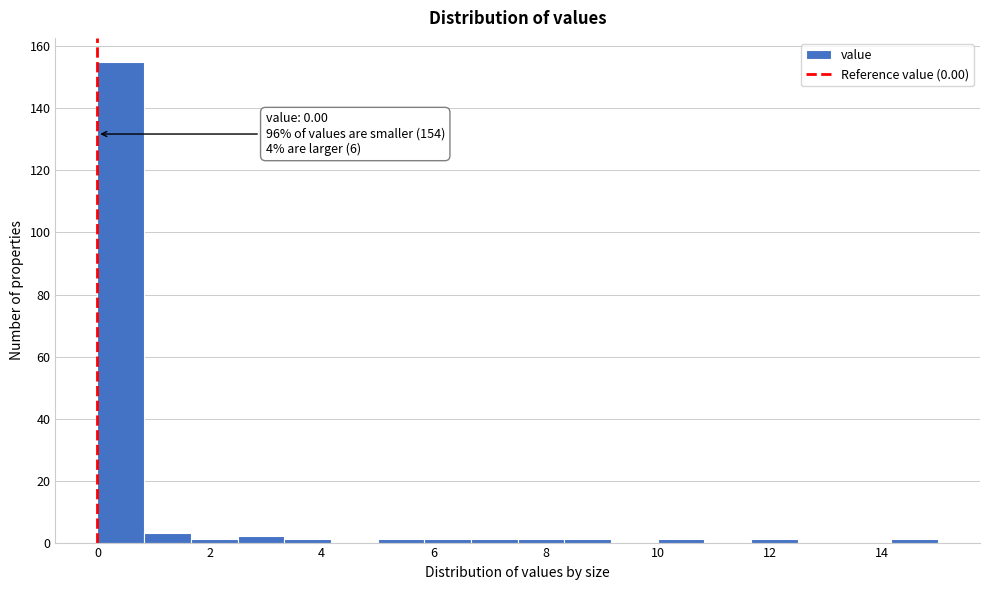

Over which range of the x-axis is the bar tallest?

0.0 to 0.8